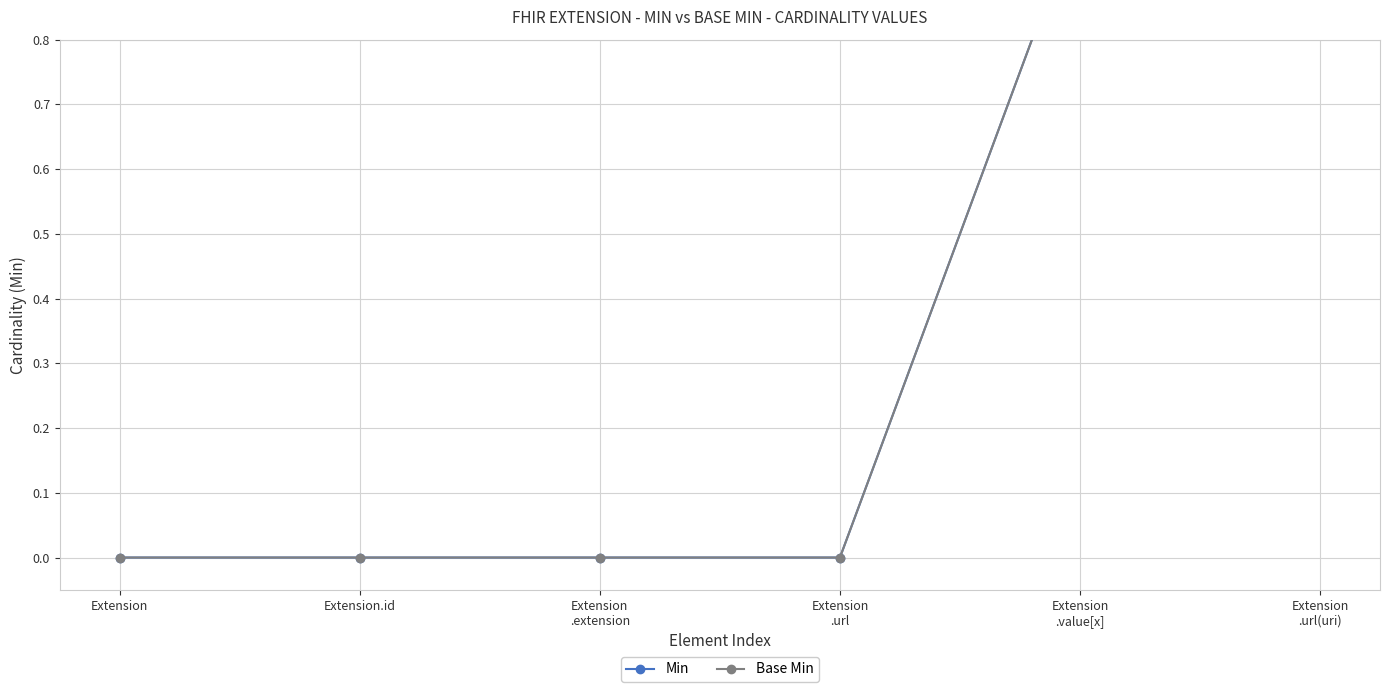

How many Min values are between 0 and 1?

6